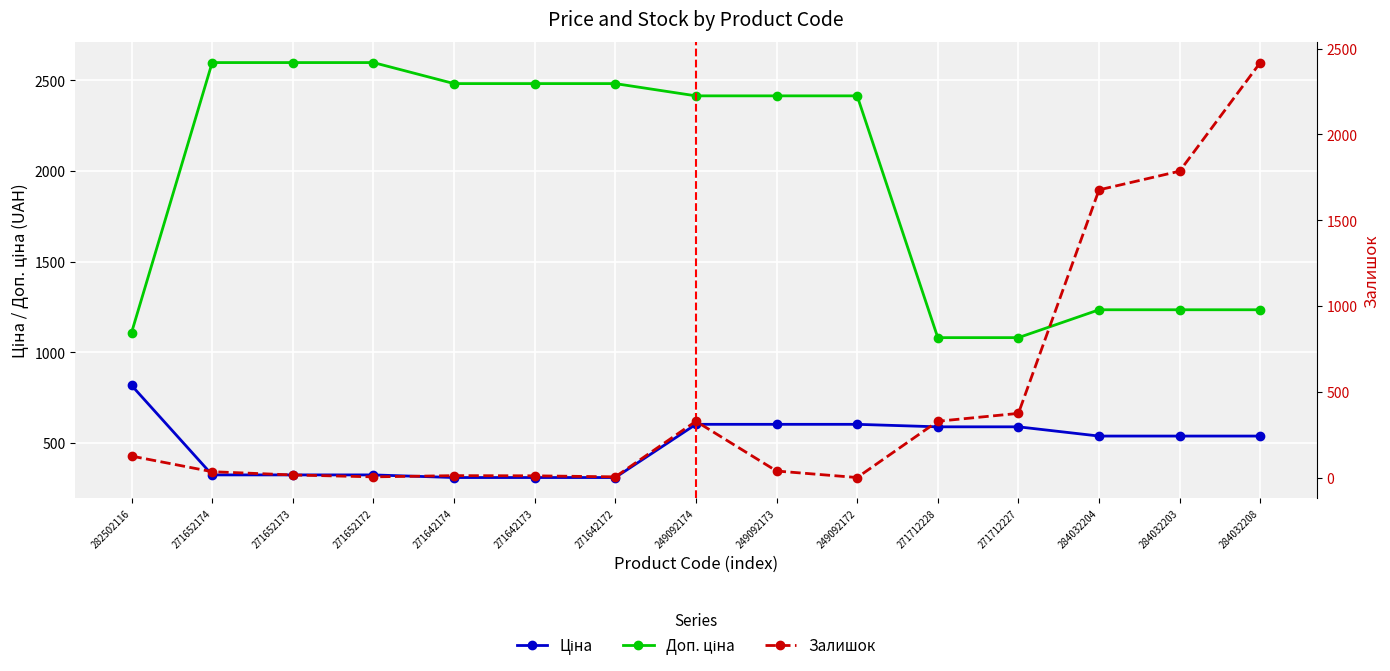

What is the sum of all Залишок values?

7153.0